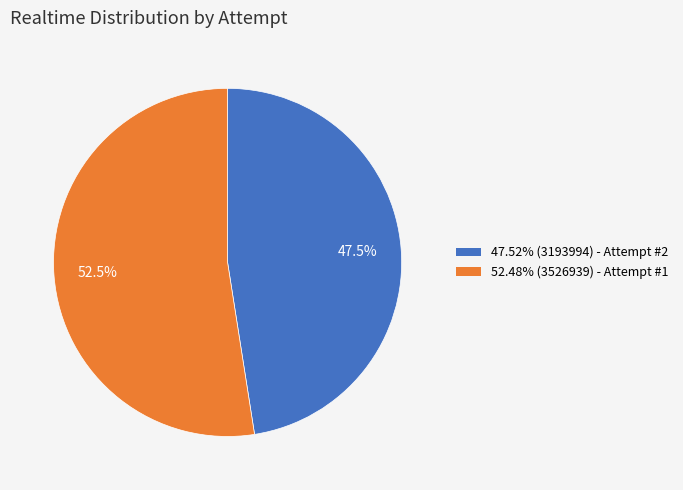

Rank the categories by value from highest to lowest.

Attempt #1, Attempt #2